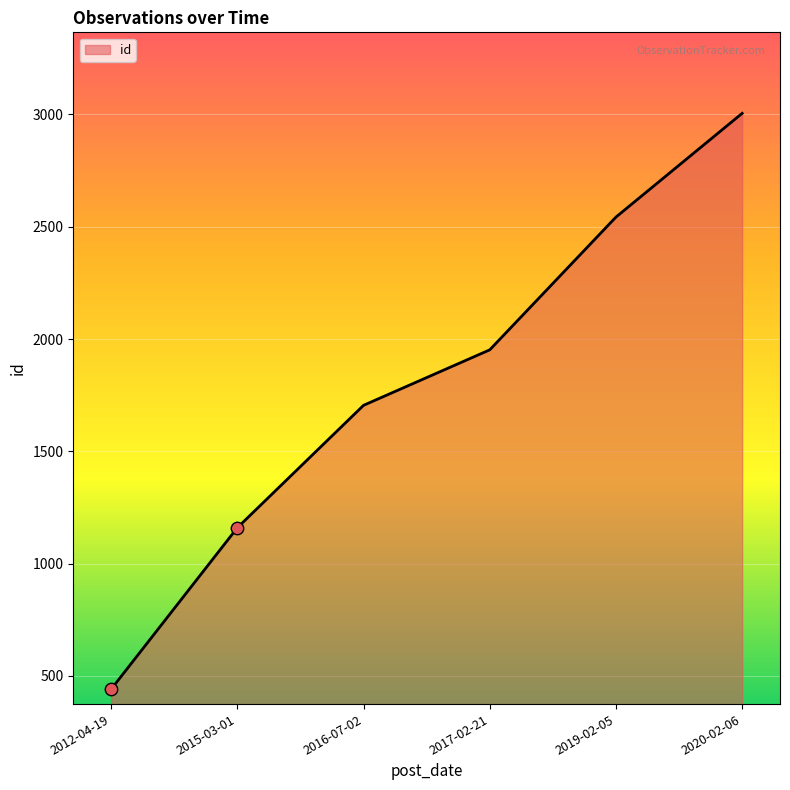

Between 2019-02-05 and 2017-02-21, which is larger?

2019-02-05